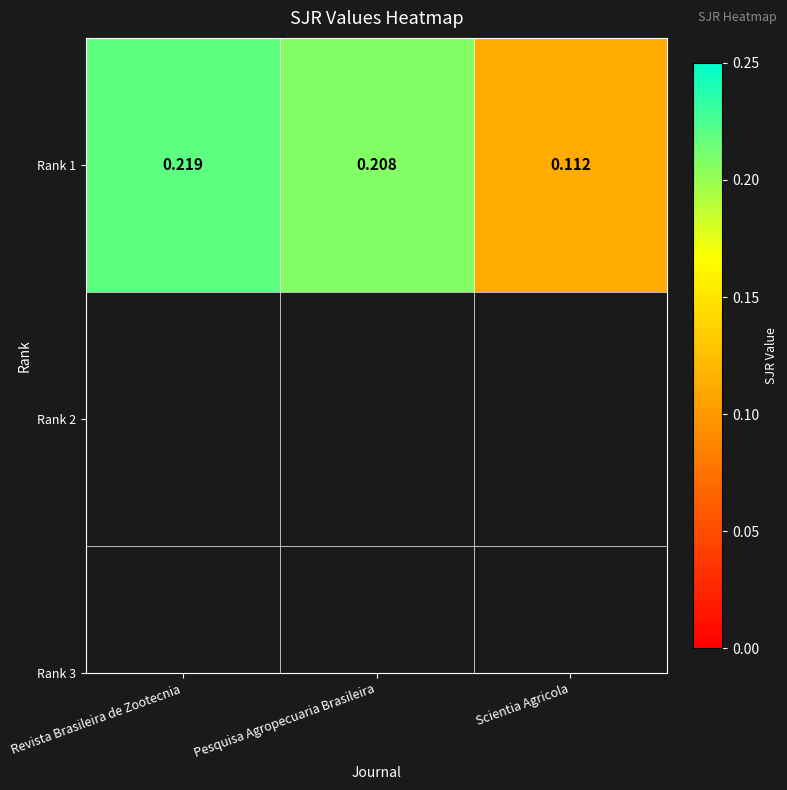

The chart shows a value of 0.2 at Revista Brasileira de Zootecnia. True or false?

True